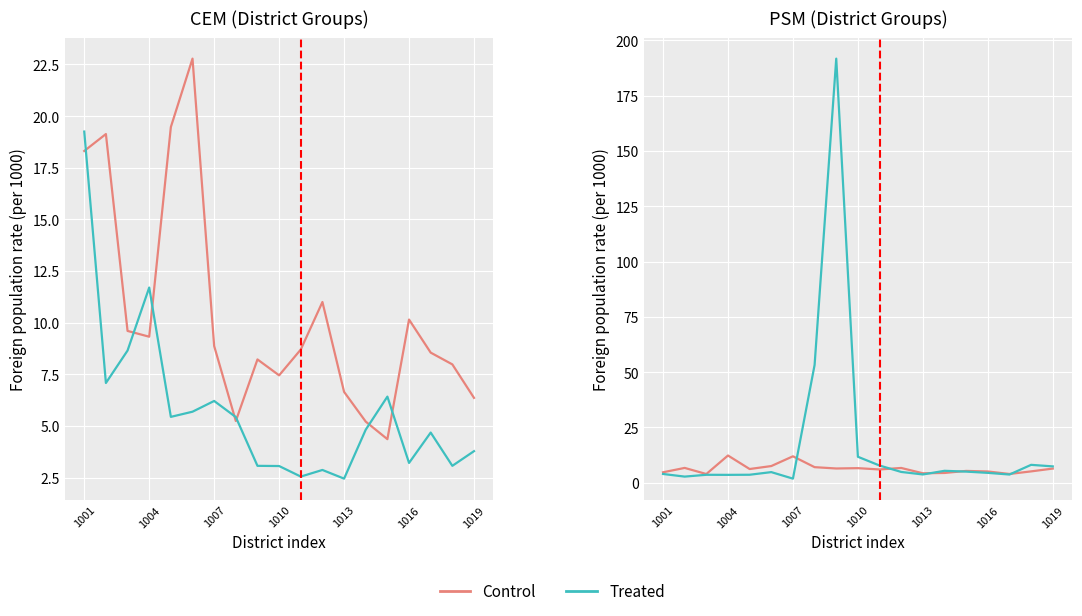

What is the value of the Treated point at the 3rd from the left?

3.6